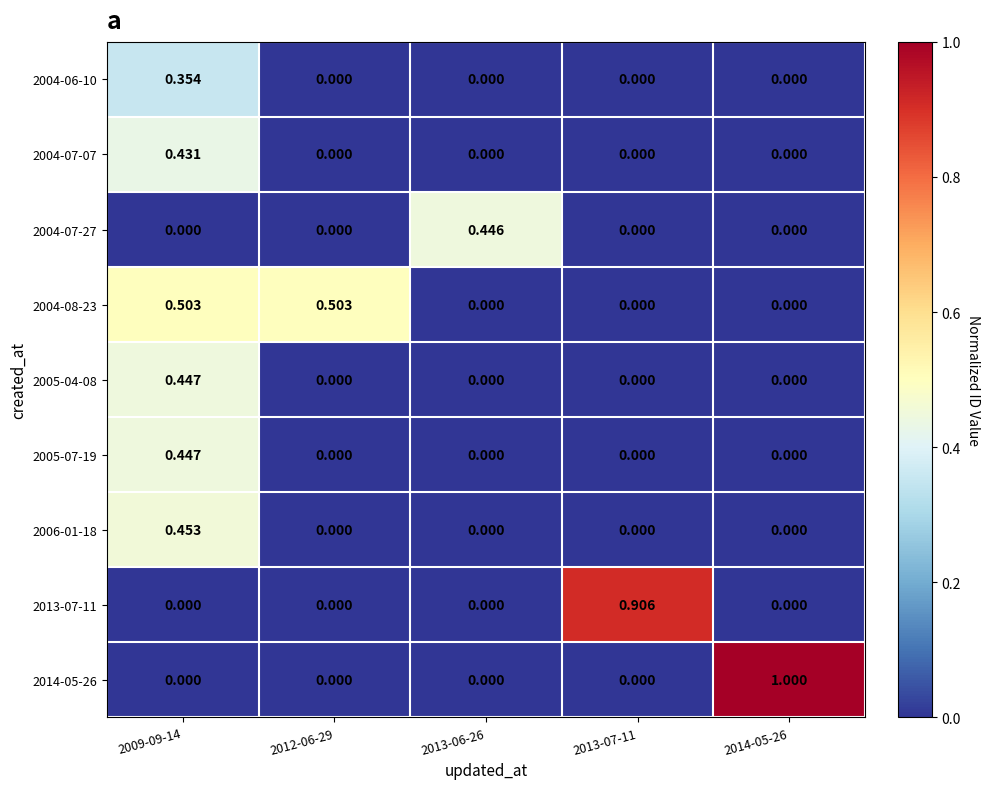

Reading right to left, transcribe all the data shown in this chart.

2004-06-10: 2014-05-26=0.0	2013-07-11=0.0	2013-06-26=0.0	2012-06-29=0.0	2009-09-14=0.4
2004-07-07: 2014-05-26=0.0	2013-07-11=0.0	2013-06-26=0.0	2012-06-29=0.0	2009-09-14=0.4
2004-07-27: 2014-05-26=0.0	2013-07-11=0.0	2013-06-26=0.4	2012-06-29=0.0	2009-09-14=0.0
2004-08-23: 2014-05-26=0.0	2013-07-11=0.0	2013-06-26=0.0	2012-06-29=0.5	2009-09-14=0.5
2005-04-08: 2014-05-26=0.0	2013-07-11=0.0	2013-06-26=0.0	2012-06-29=0.0	2009-09-14=0.4
2005-07-19: 2014-05-26=0.0	2013-07-11=0.0	2013-06-26=0.0	2012-06-29=0.0	2009-09-14=0.4
2006-01-18: 2014-05-26=0.0	2013-07-11=0.0	2013-06-26=0.0	2012-06-29=0.0	2009-09-14=0.5
2013-07-11: 2014-05-26=0.0	2013-07-11=0.9	2013-06-26=0.0	2012-06-29=0.0	2009-09-14=0.0
2014-05-26: 2014-05-26=1.0	2013-07-11=0.0	2013-06-26=0.0	2012-06-29=0.0	2009-09-14=0.0